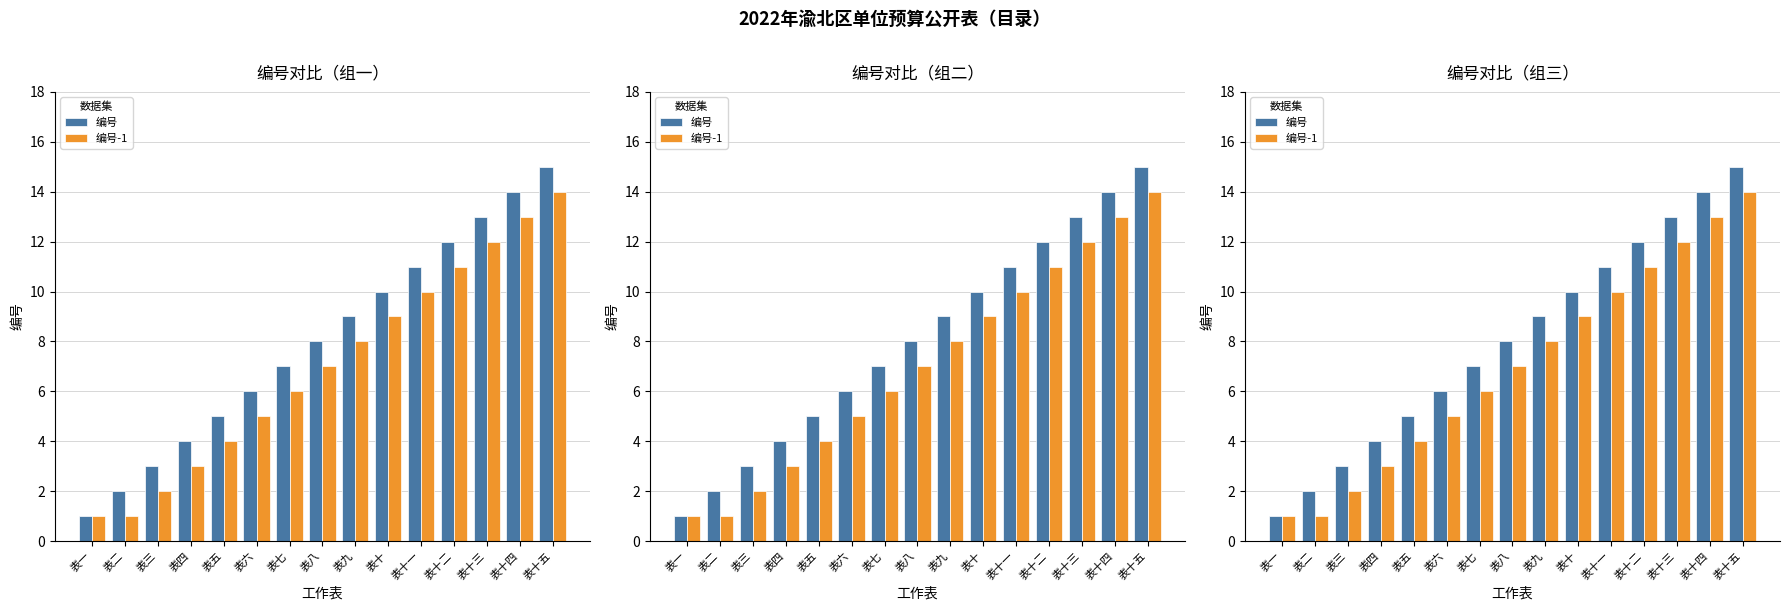

Does the chart contain stacked bars?

No